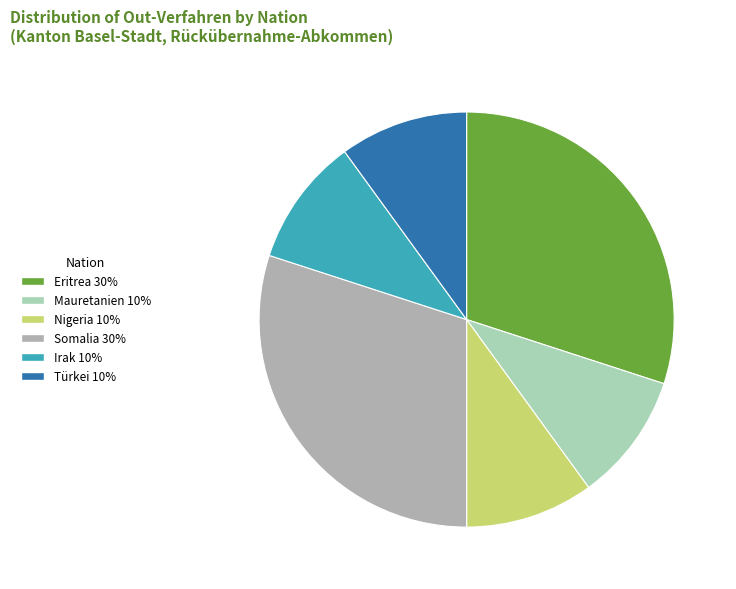

Combined, what portion of the pie is Somalia and Irak?

40.0%